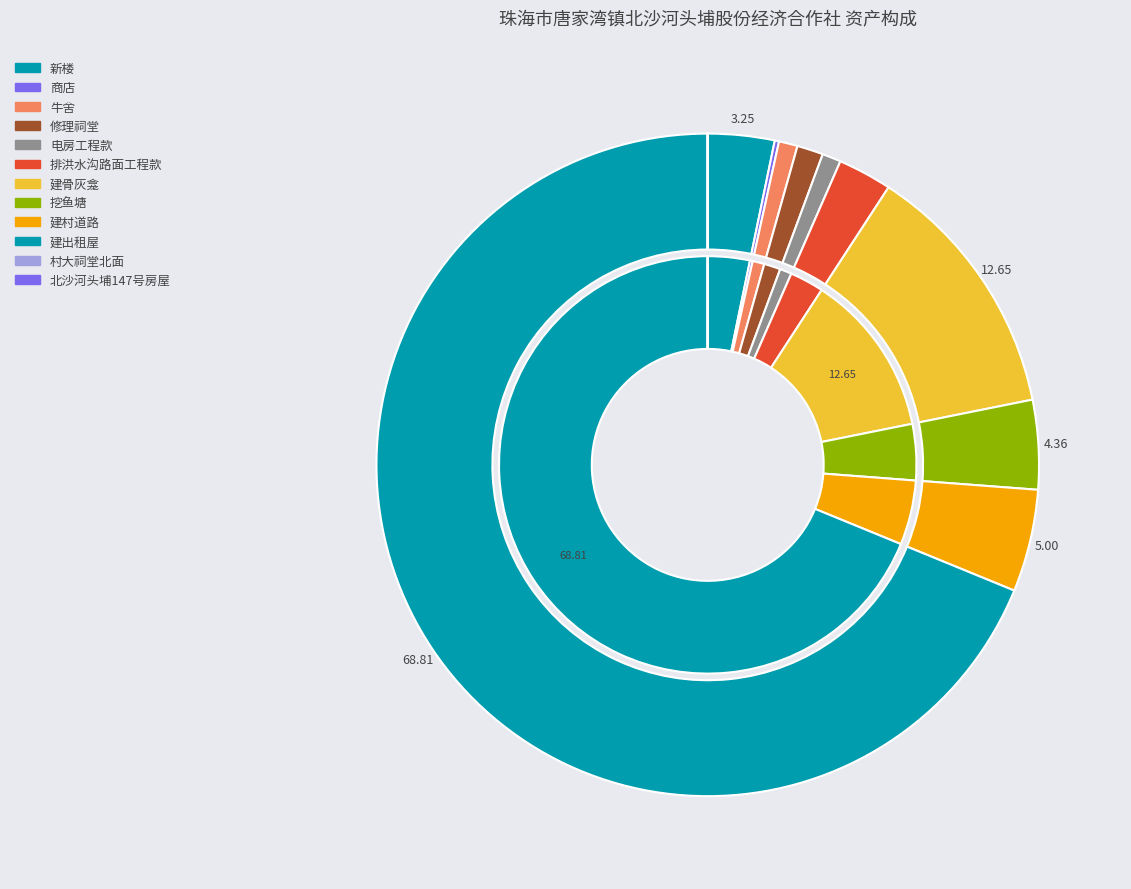

How many slices are in this pie chart?

12